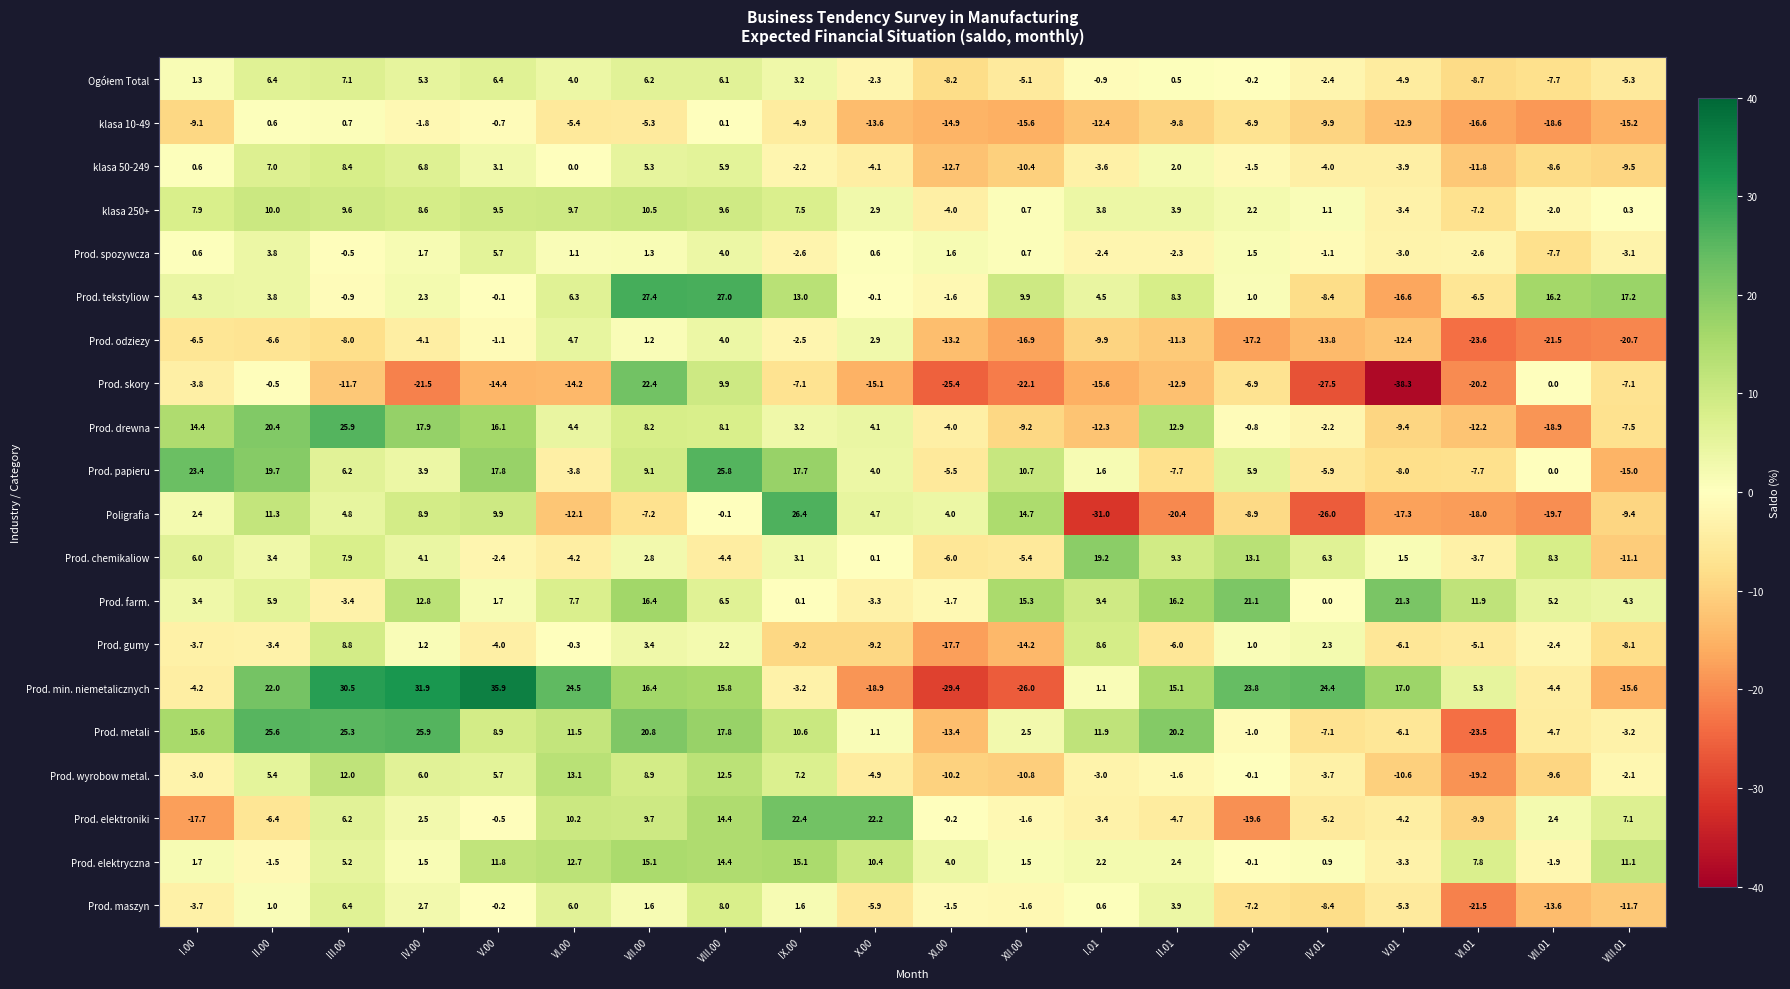

Where is Prod. elektroniki nearest to the value 1?

XI.00